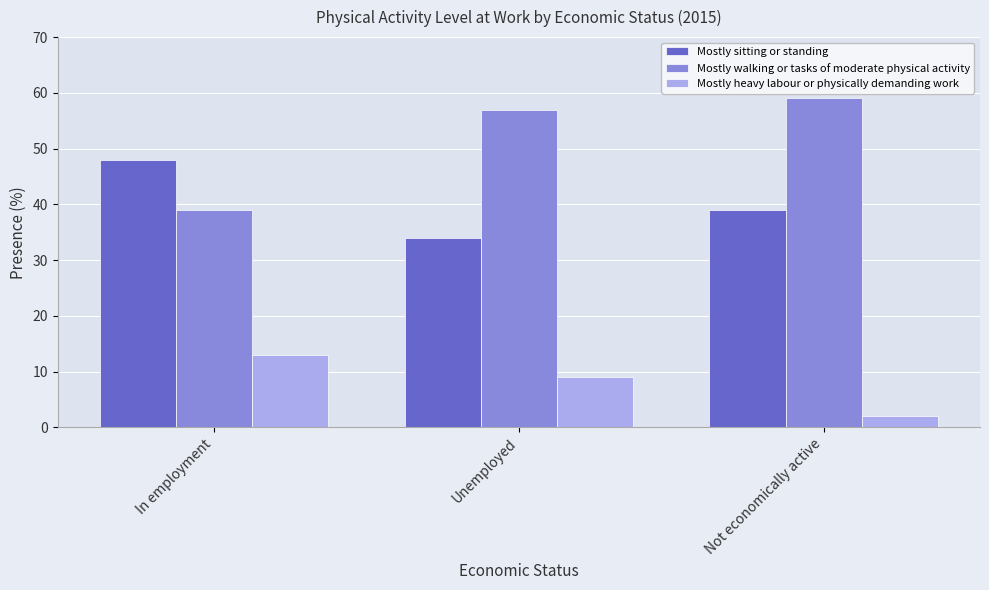

Read the Mostly walking or tasks of moderate physical activity value at In employment.

39